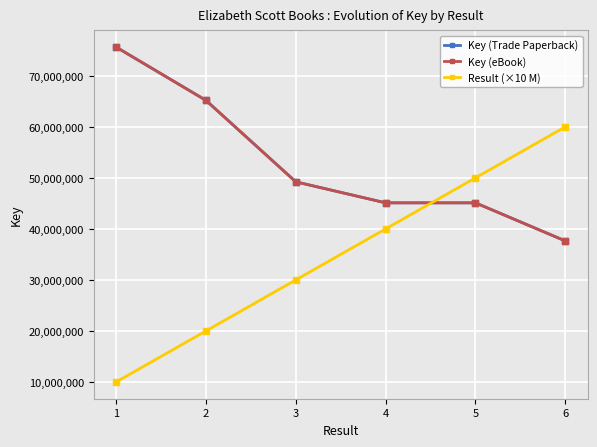

How many lines are shown in the chart?

3